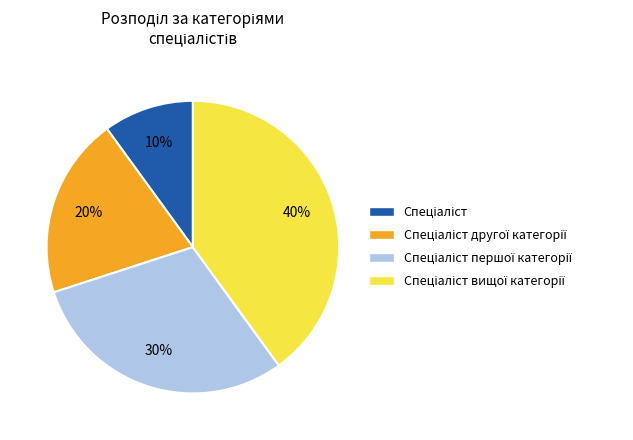

Is there a majority slice in this chart?

No